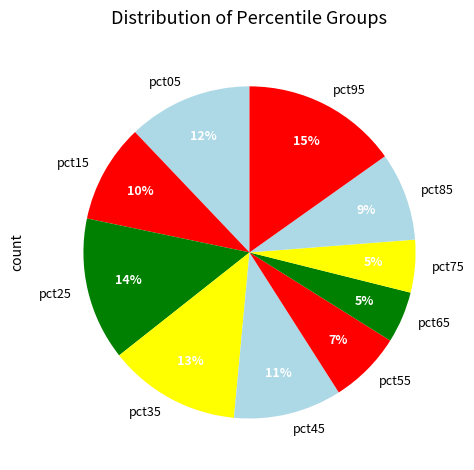

Is there a majority slice in this chart?

No